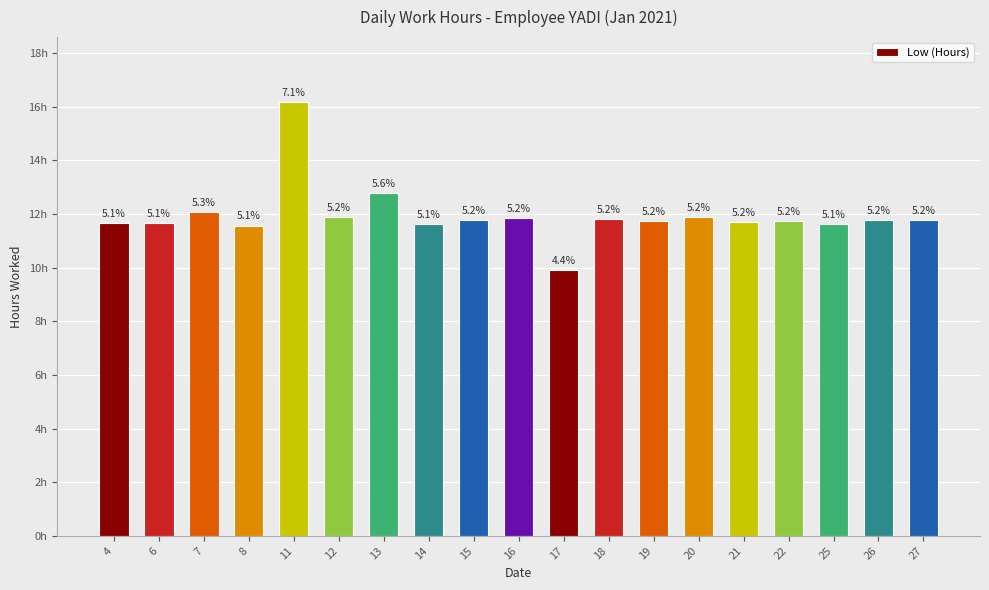

Does the chart contain any negative values?

No